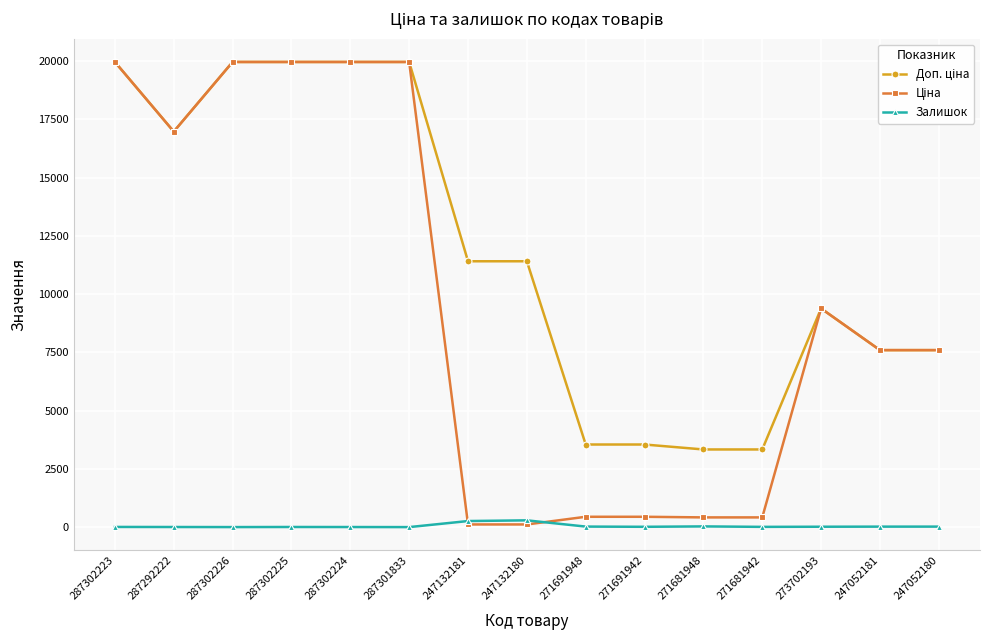

Is it true that Залишок equals 3.0 at 287302224?

True